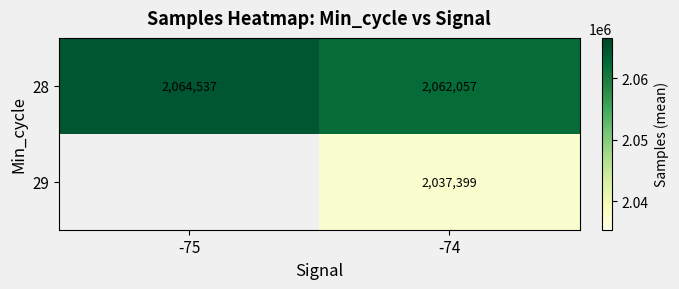

At how many categories does at least one series exceed 2062676?

1